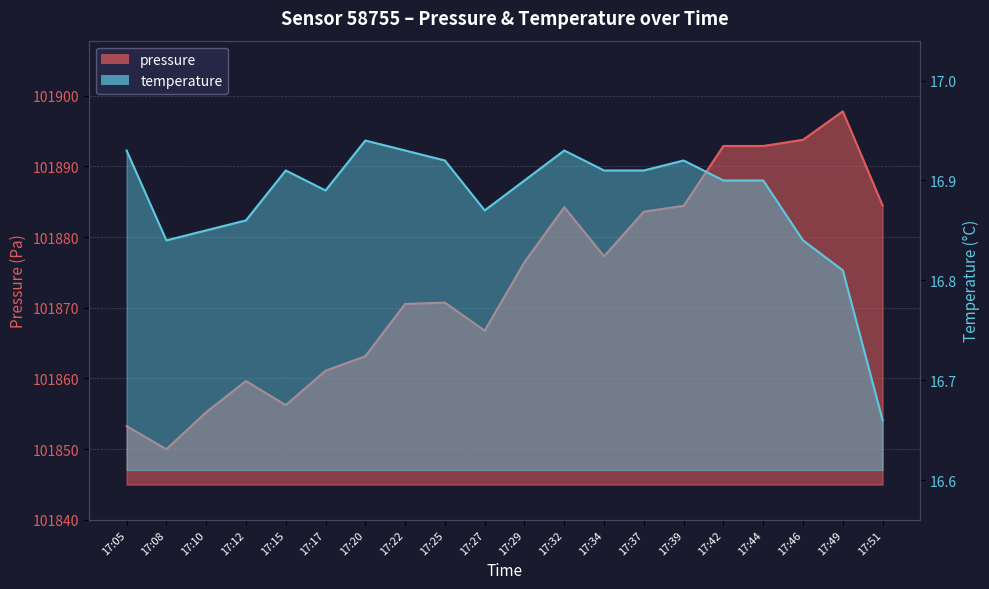

How many categories are shown in the chart?

20